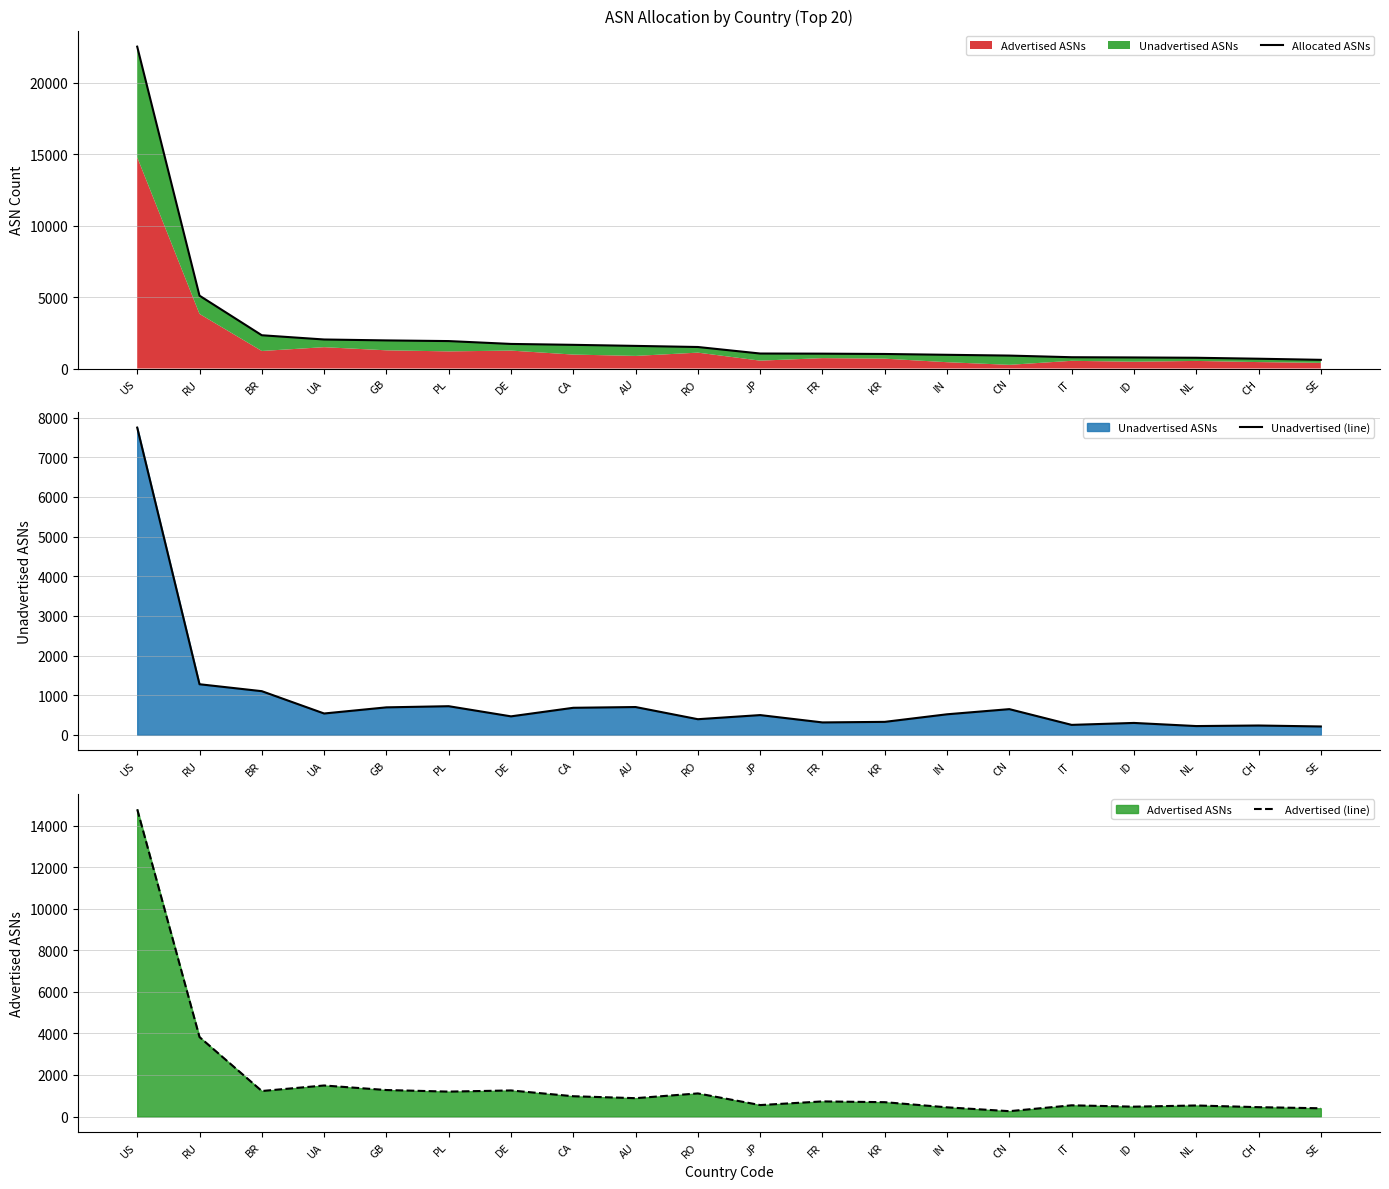

How many data points in Unadvertised (line) are less than 518?

10